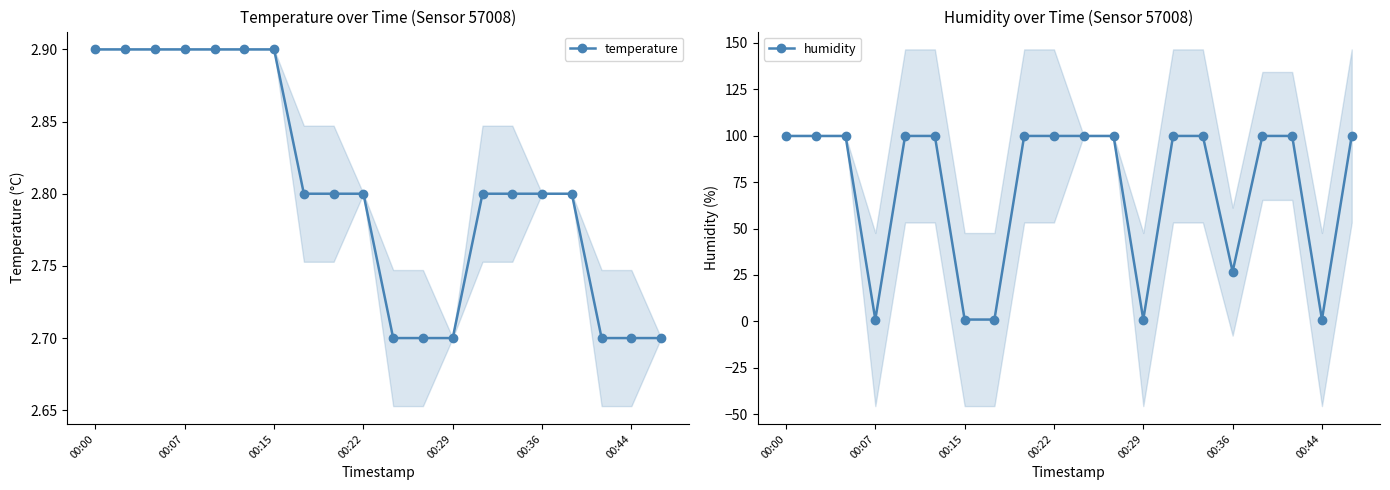

Count the number of categories in the chart.

20